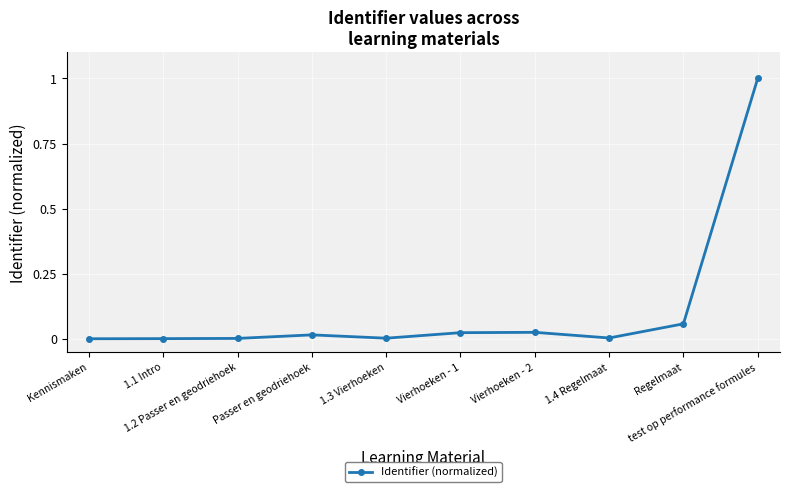

True or false: the data has more than 0 interior local peaks.

True